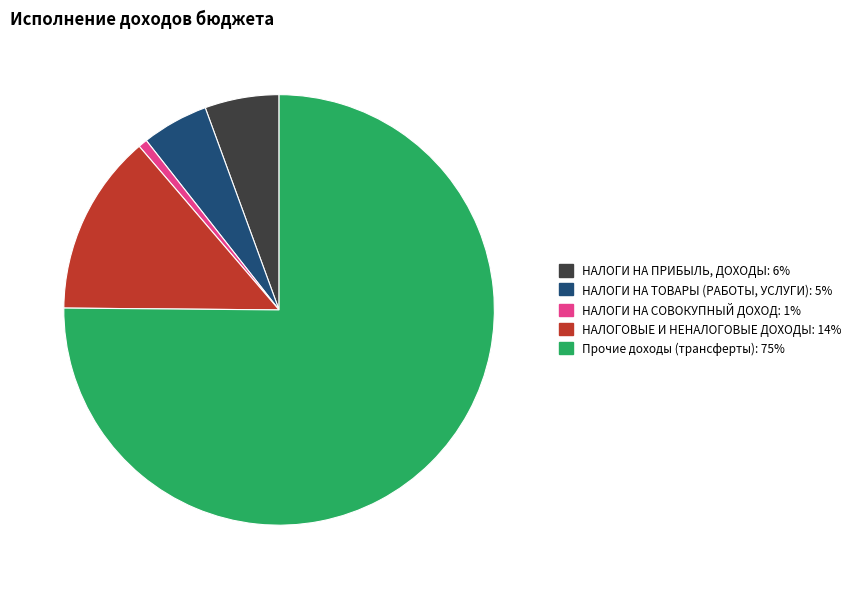

Does any single category account for the majority?

Yes